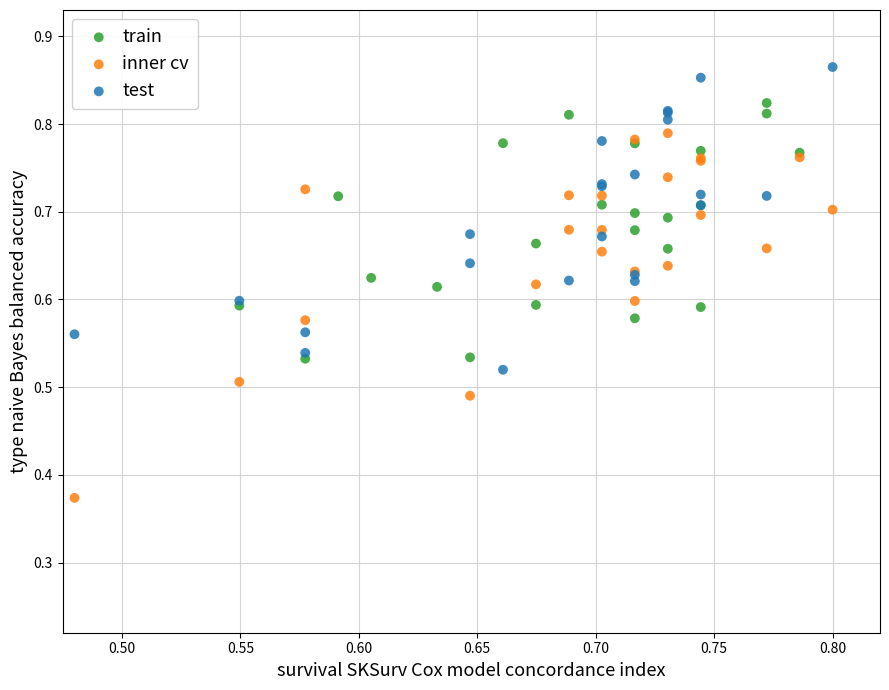

Which series contains the highest Y value?

test